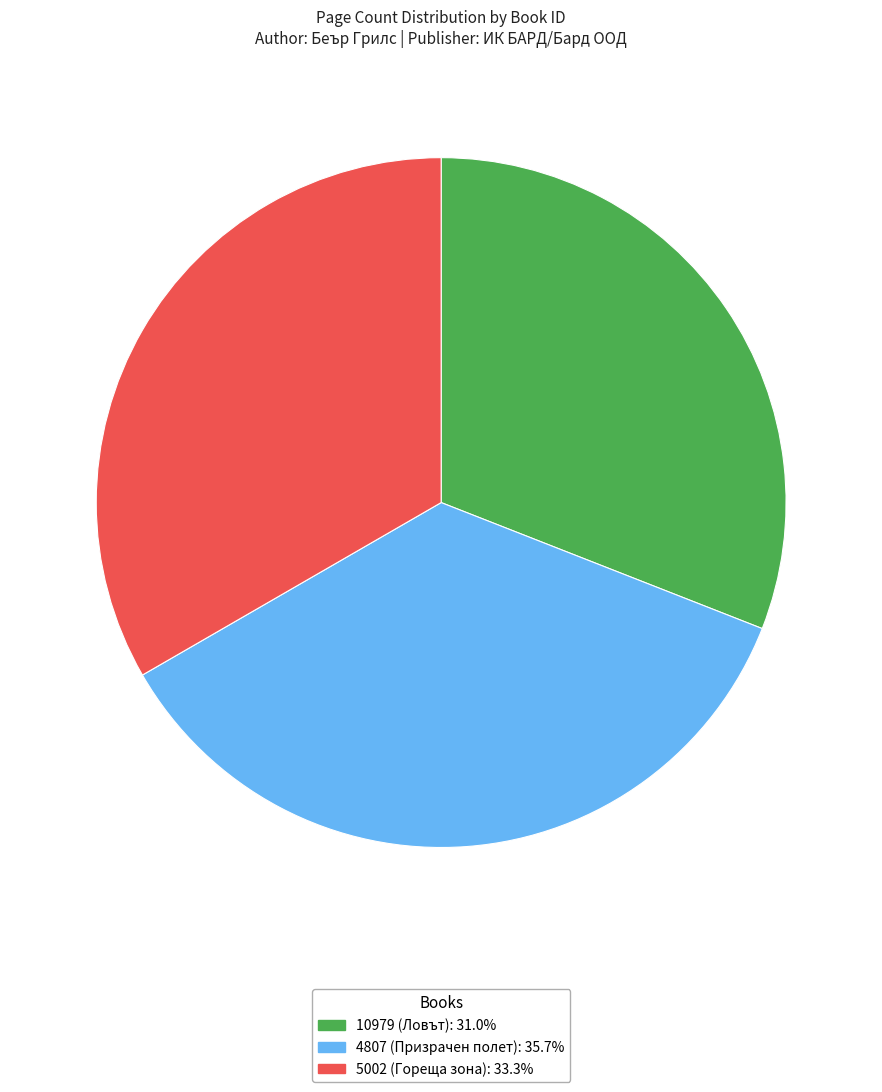

Approximately how many times larger is the value at 5002 (Гореща зона): 33.3% compared to 10979 (Ловът): 31.0%?

1.1